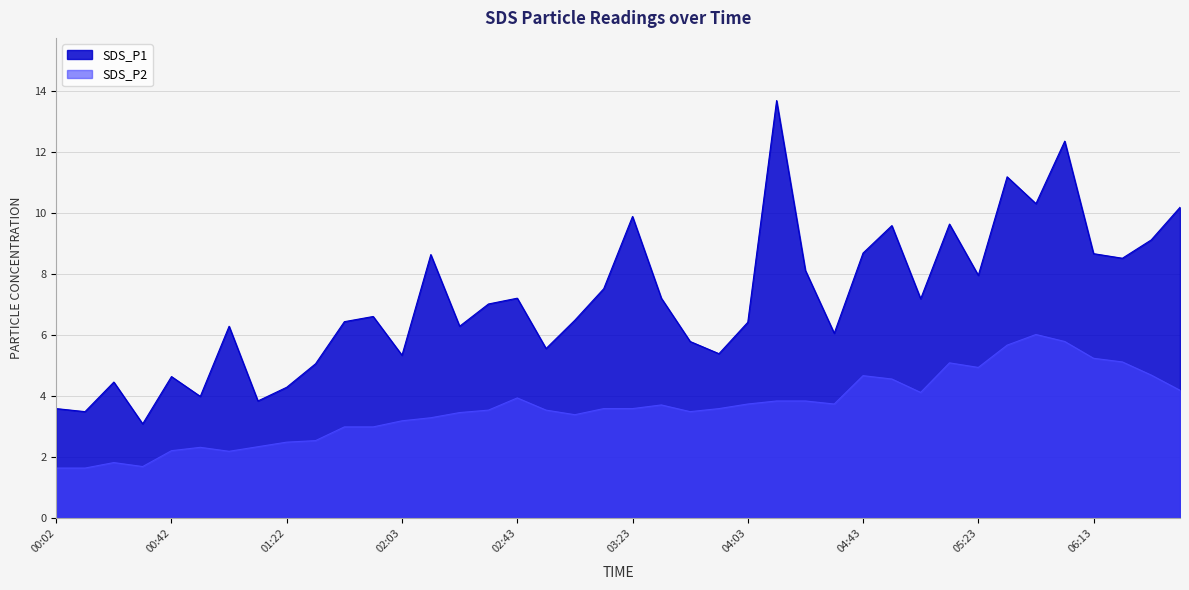

Reading right to left, what are all the values shown in this chart?

SDS_P1: 06:43=10.2	06:33=9.1	06:23=8.5	06:13=8.7	06:03=12.4	05:53=10.3	05:33=11.2	05:23=8.0	05:13=9.7	05:03=7.2	04:53=9.6	04:43=8.7	04:33=6.1	04:23=8.1	04:13=13.7	04:03=6.4	03:53=5.4	03:43=5.8	03:33=7.2	03:23=9.9	03:13=7.5	03:03=6.5	02:53=5.6	02:43=7.2	02:33=7.0	02:23=6.3	02:13=8.7	02:03=5.3	01:53=6.6	01:43=6.5	01:33=5.1	01:22=4.3	01:12=3.9	01:02=6.3	00:52=4.0	00:42=4.7	00:32=3.1	00:22=4.5	00:12=3.5	00:02=3.6
SDS_P2: 06:43=4.2	06:33=4.7	06:23=5.1	06:13=5.2	06:03=5.8	05:53=6.0	05:33=5.7	05:23=5.0	05:13=5.1	05:03=4.1	04:53=4.6	04:43=4.7	04:33=3.8	04:23=3.9	04:13=3.9	04:03=3.8	03:53=3.6	03:43=3.5	03:33=3.7	03:23=3.6	03:13=3.6	03:03=3.4	02:53=3.5	02:43=4.0	02:33=3.5	02:23=3.5	02:13=3.3	02:03=3.2	01:53=3.0	01:43=3.0	01:33=2.5	01:22=2.5	01:12=2.4	01:02=2.2	00:52=2.3	00:42=2.2	00:32=1.7	00:22=1.8	00:12=1.6	00:02=1.6